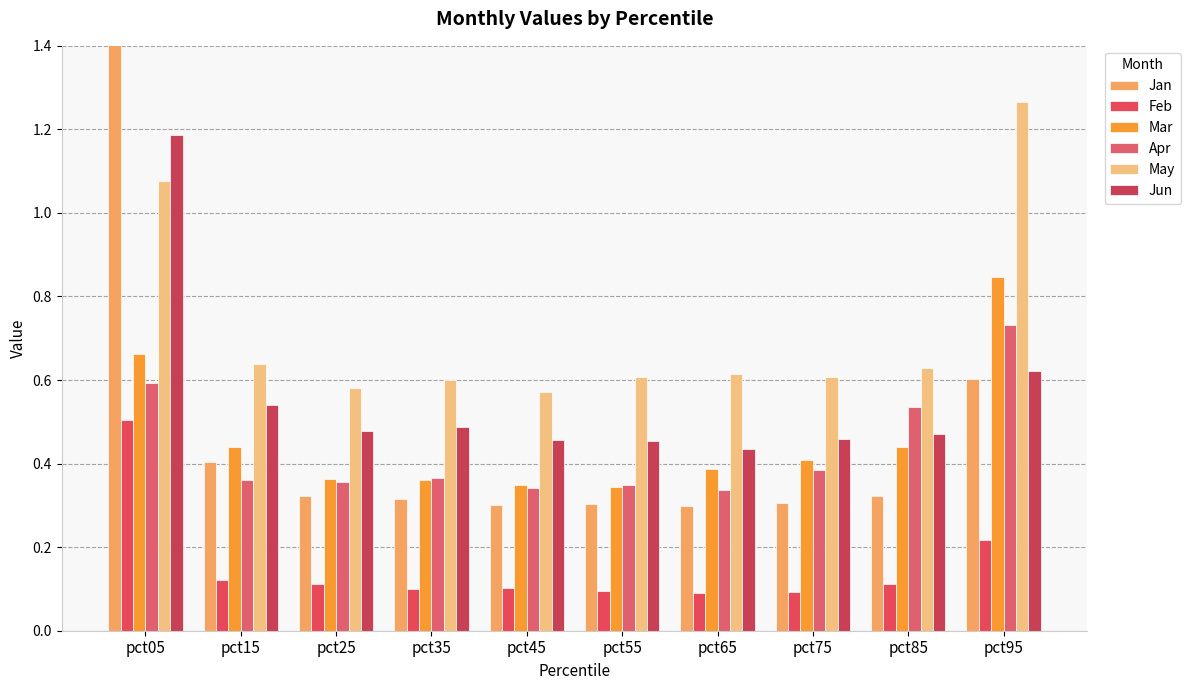

At which category is the sum across all series the highest?

pct05